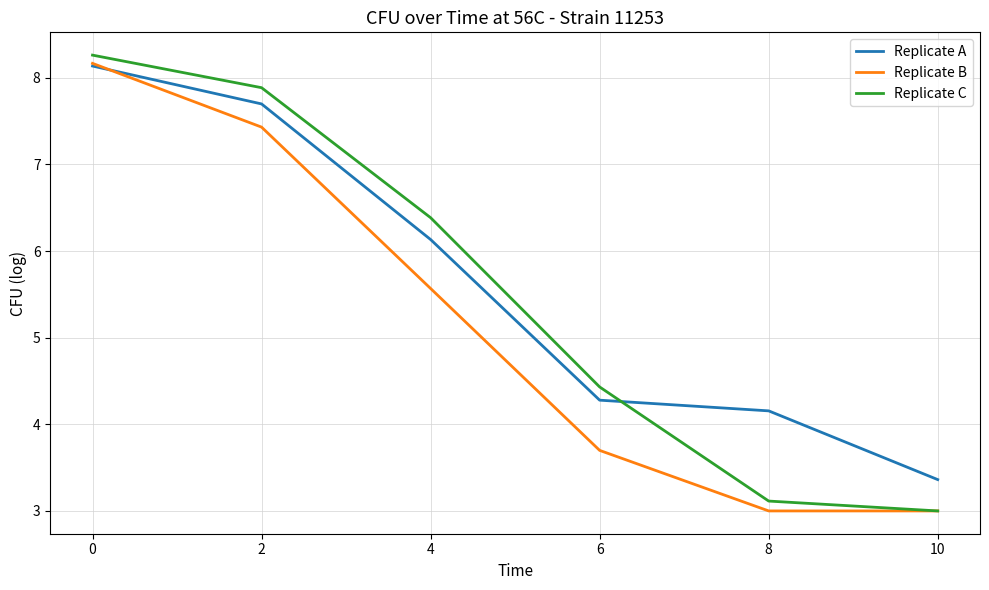

How many distinct data groups are displayed?

3